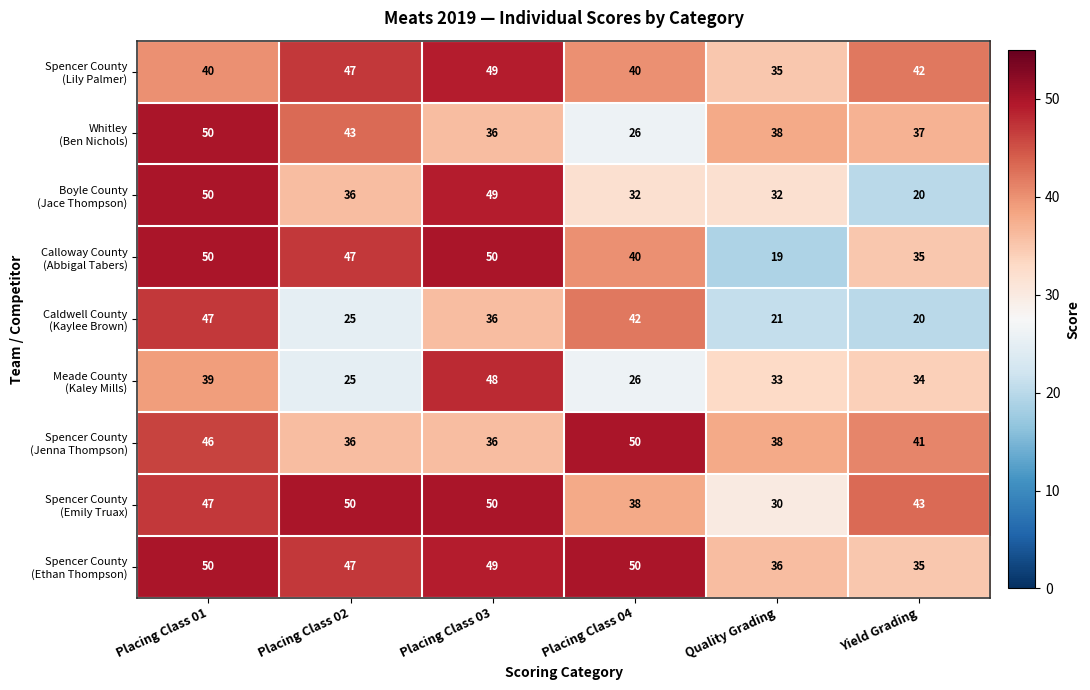

How many categories are shown in the chart?

6